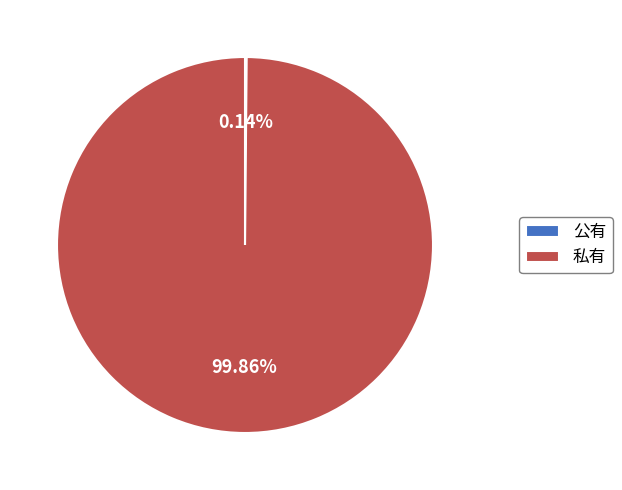

Which category has the biggest portion of the pie?

私有